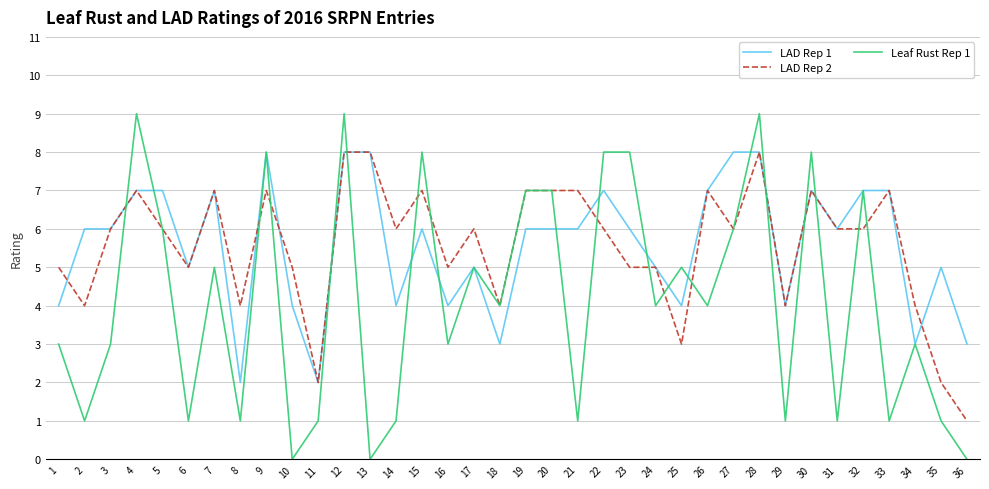

What is the greatest value displayed?

9